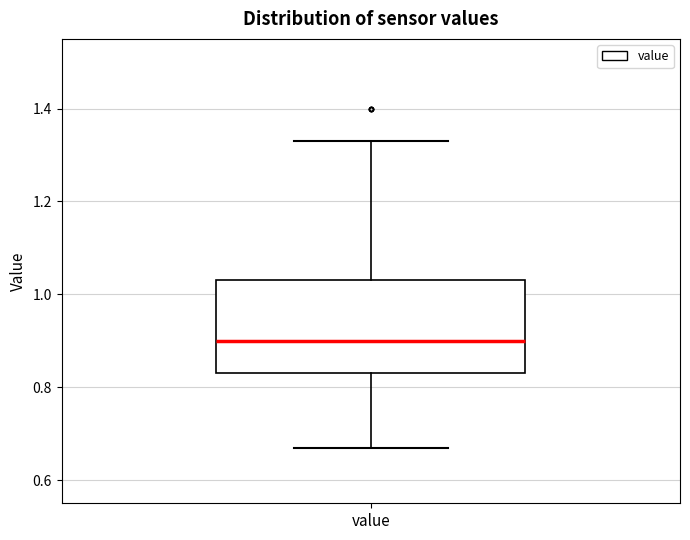

Where does the upper whisker of the box for value end on the y-axis? The values are not printed on the chart, so give them approximately, as read against the axis.

1.34